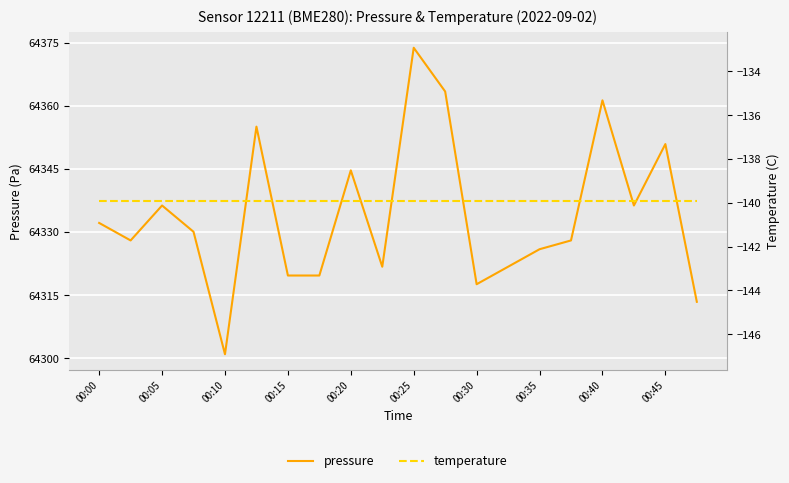

Is it true that pressure equals 27613.5 at 00:20?

False